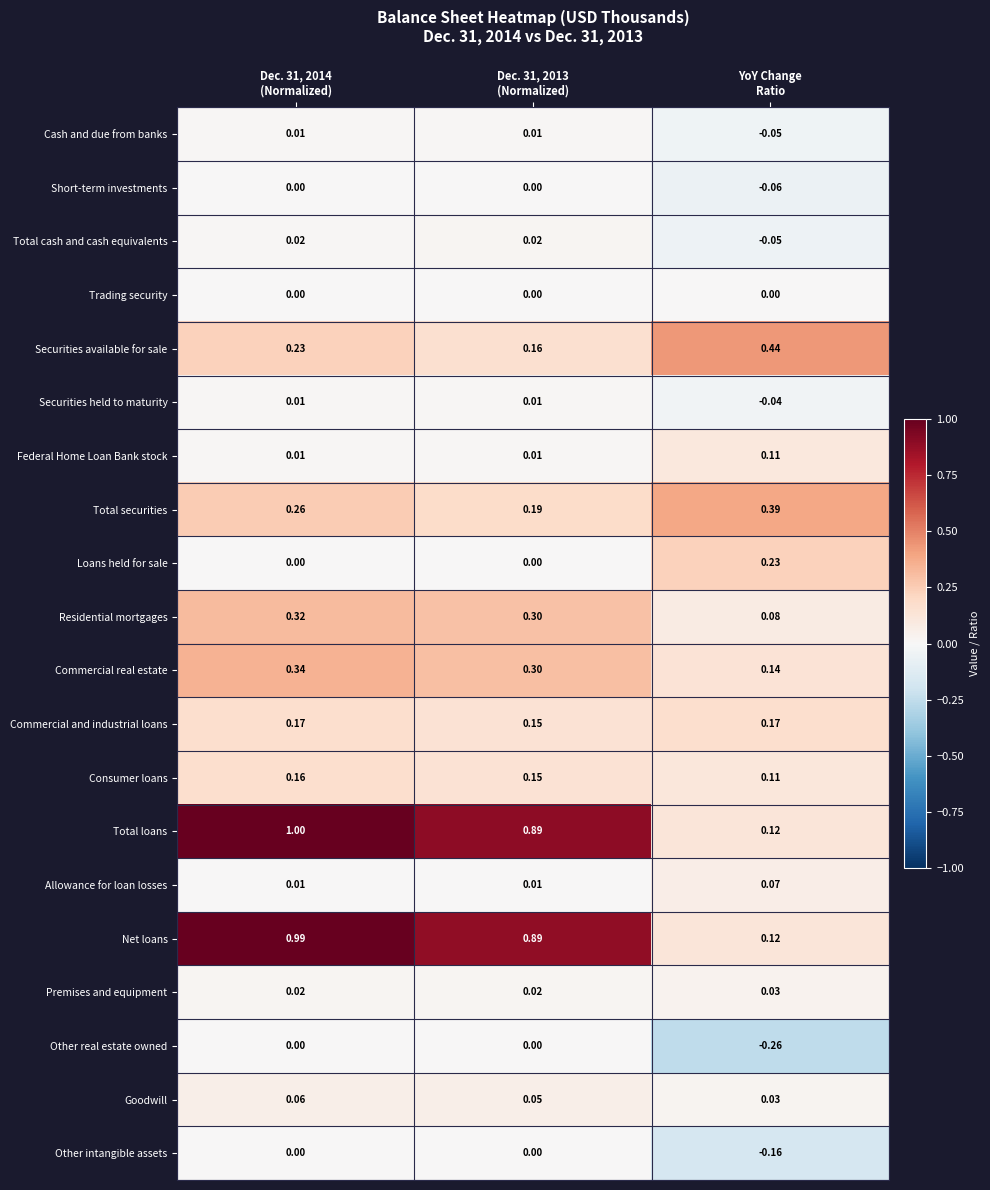

Which series has the largest total across all categories?

Total loans